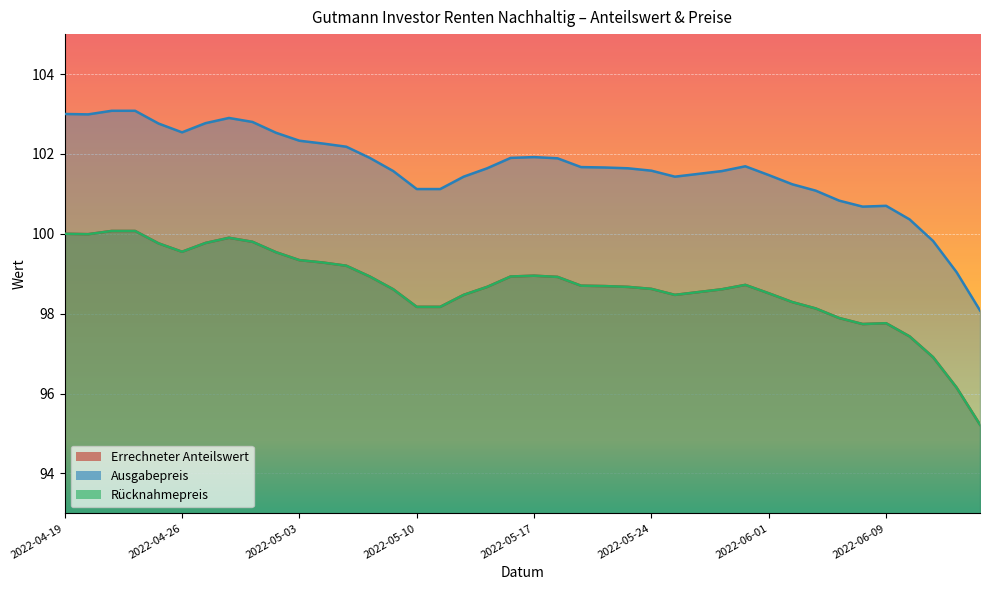

True or false: Rücknahmepreis and Errechneter Anteilswert intersect in this chart.

False